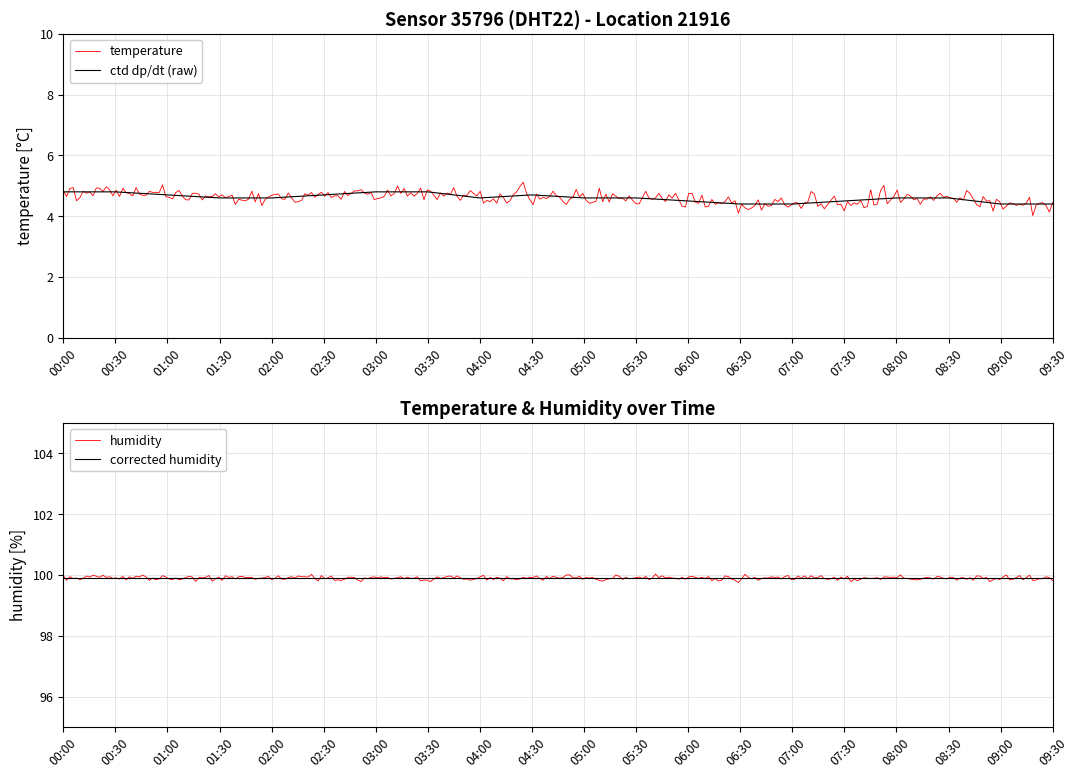

What value does the data have at 06:30?

4.4